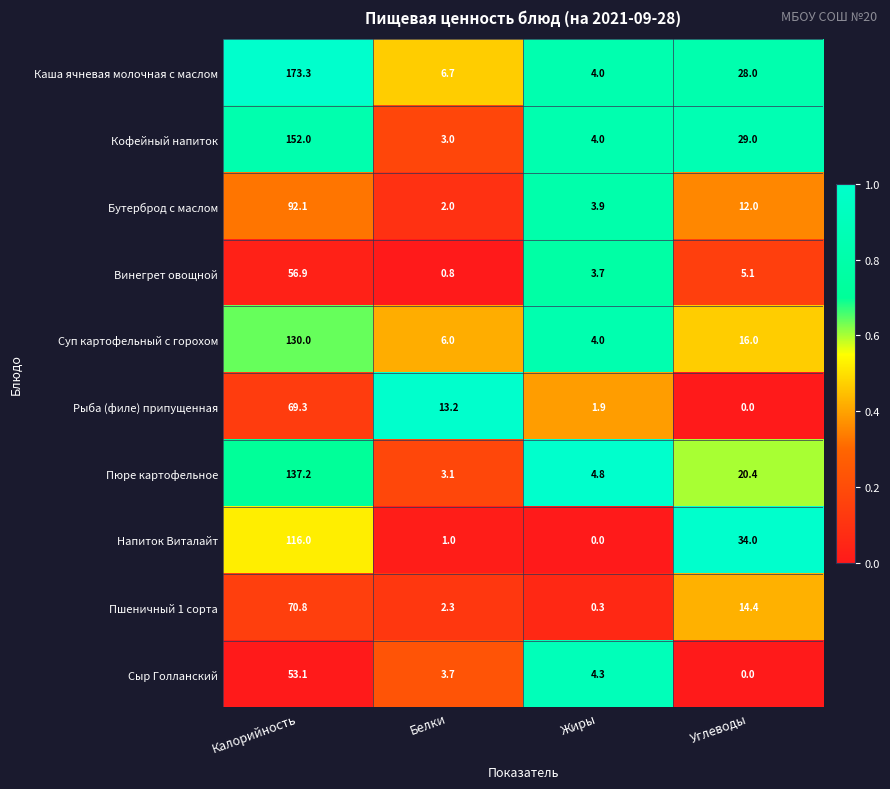

Which series has the largest total across all categories?

Каша ячневая молочная с маслом